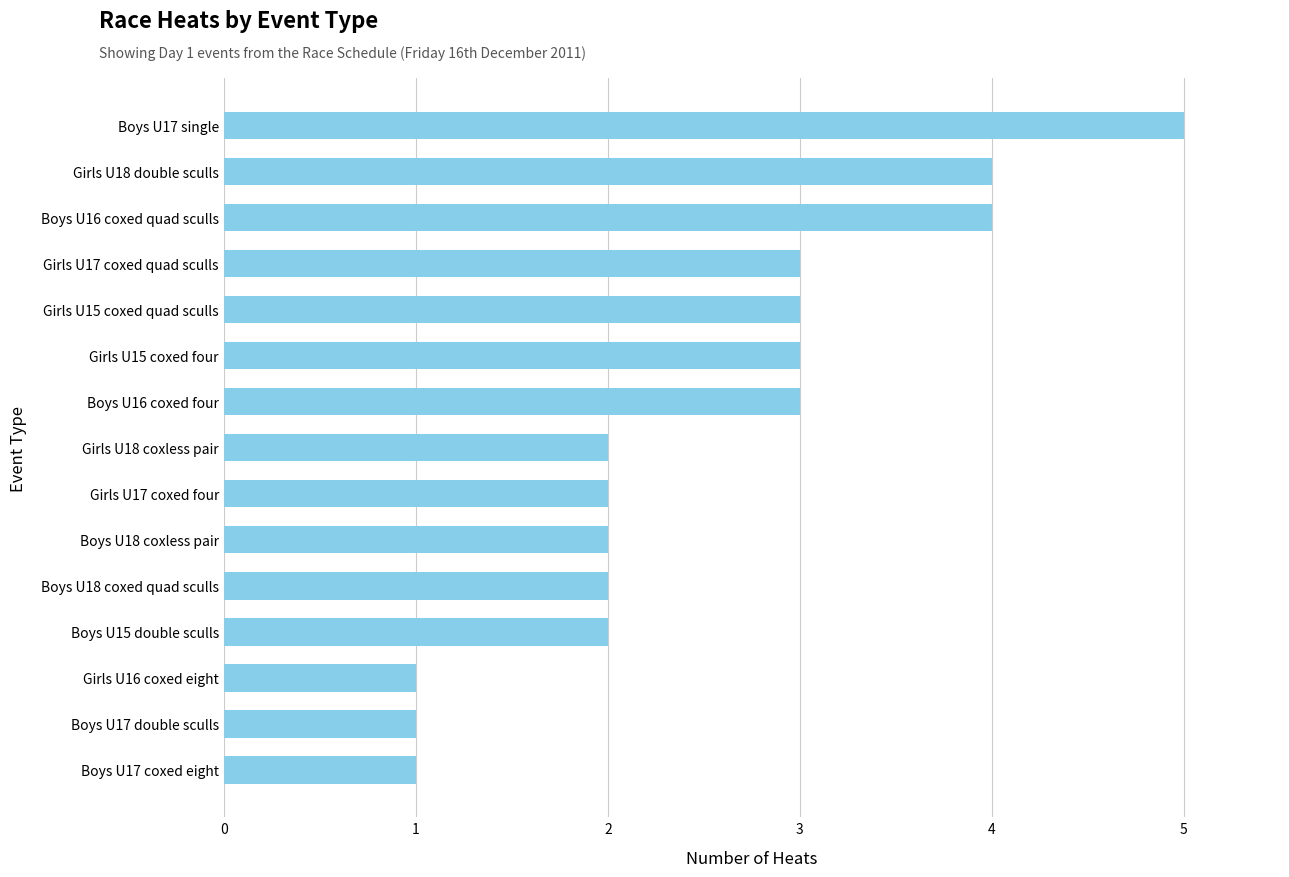

What is the label of the 9th bar from the bottom?

Boys U16 coxed four